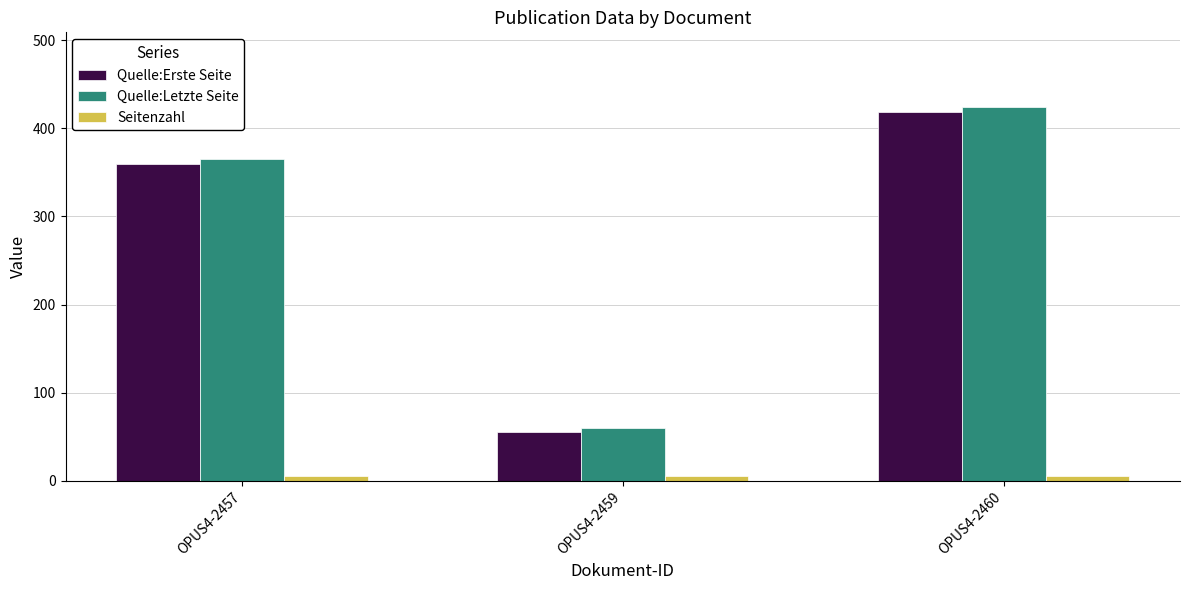

Is the value of Quelle:Letzte Seite at OPUS4-2459 greater than the value of Quelle:Erste Seite at OPUS4-2459?

Yes